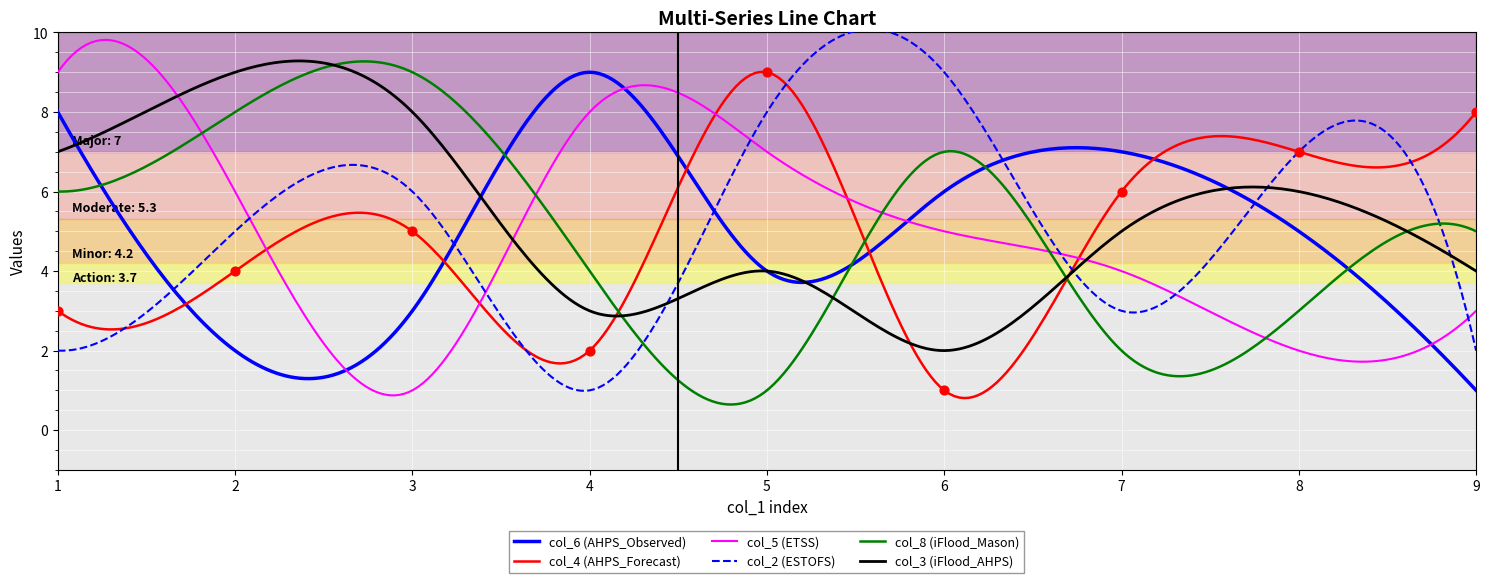

What are all the series names shown in the legend?

col_6, col_4, col_5, col_2, col_8, col_3